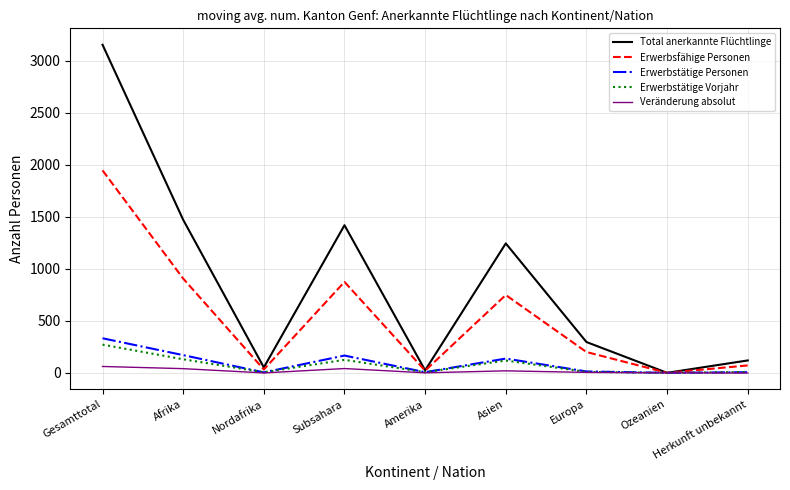

Between Afrika and Herkunft unbekannt, which series saw the biggest shift?

Total anerkannte Flüchtlinge